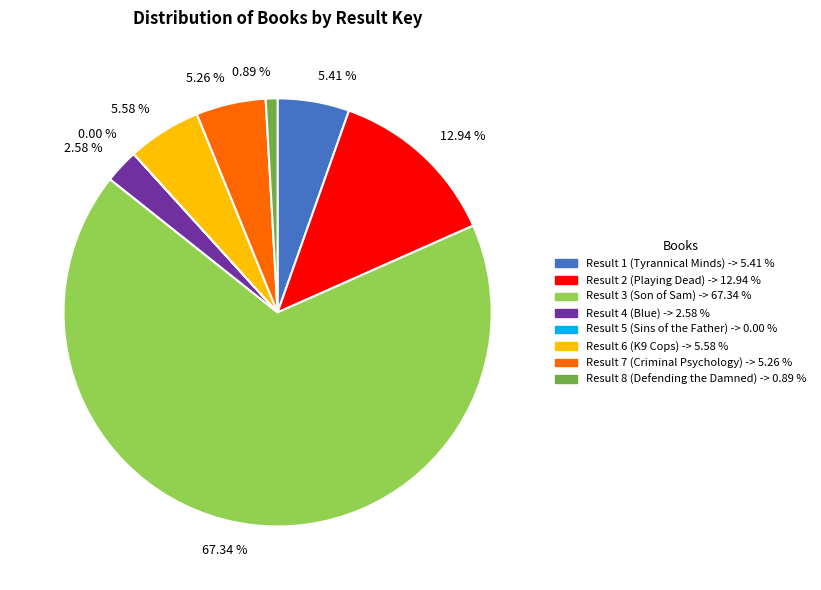

To the nearest percent, what is the difference between the largest and smallest slice percentages?

67%